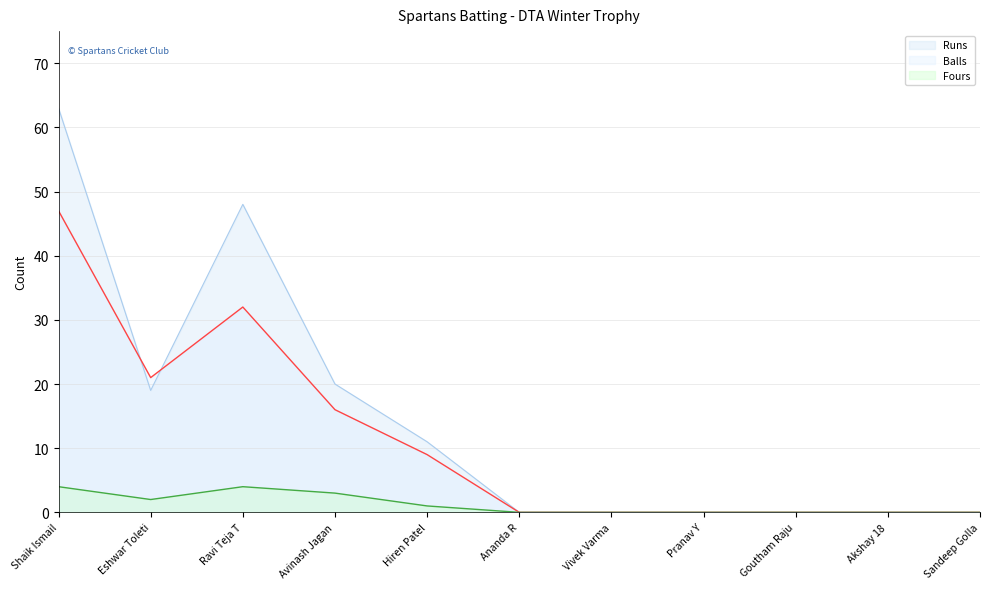

At how many categories does at least one series exceed 54?

1